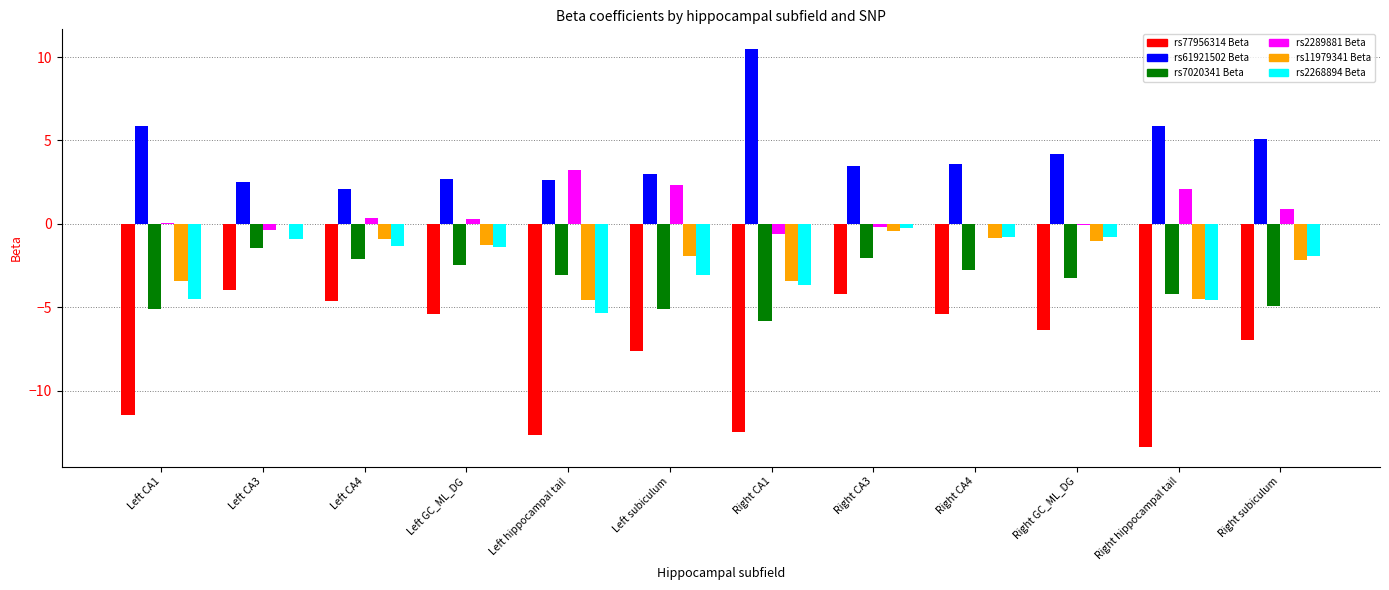

Which series changed the most between Right hippocampal tail and Right subiculum?

rs77956314 Beta